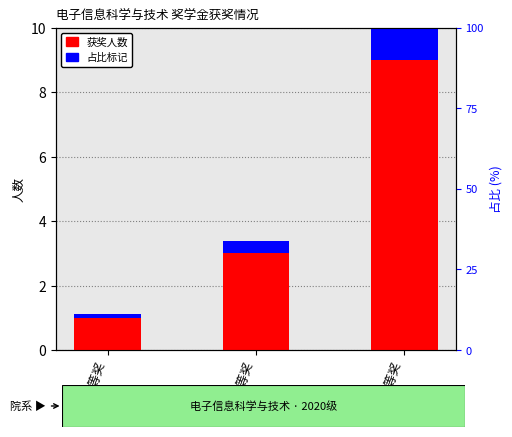

What is the label of the 1st bar from the left?

一等奖